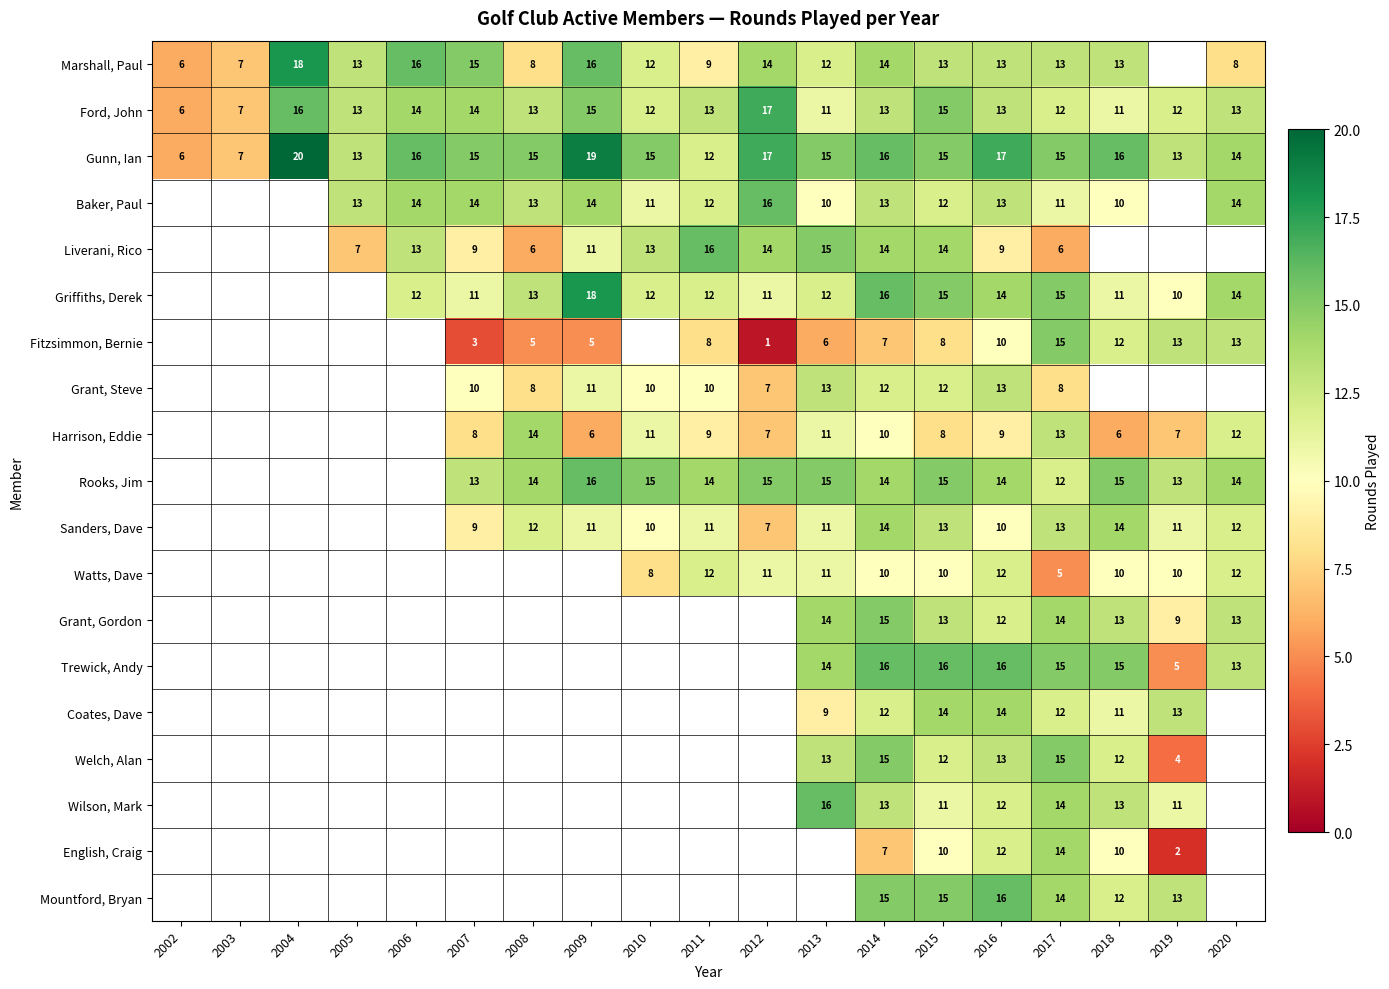

What is the difference between the second highest and minimum values in the Gunn, Ian series?

13